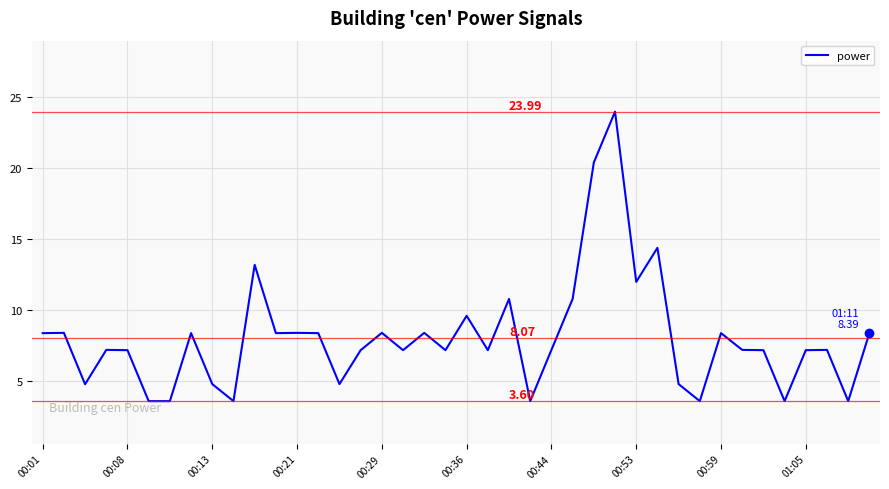

What is the difference between the maximum and minimum values?

20.4